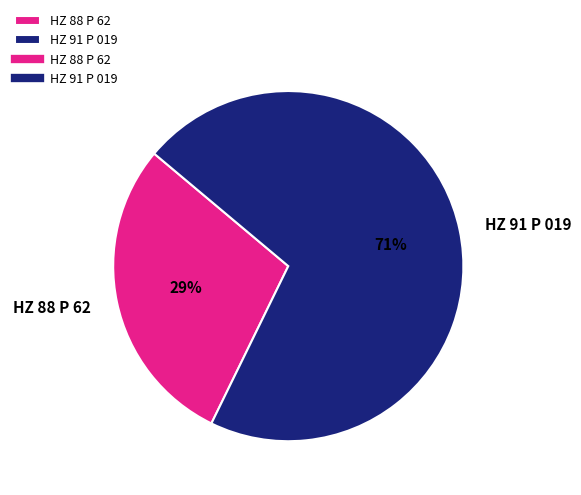

Is the sum of HZ 91 P 019 and HZ 88 P 62 greater than half?

Yes